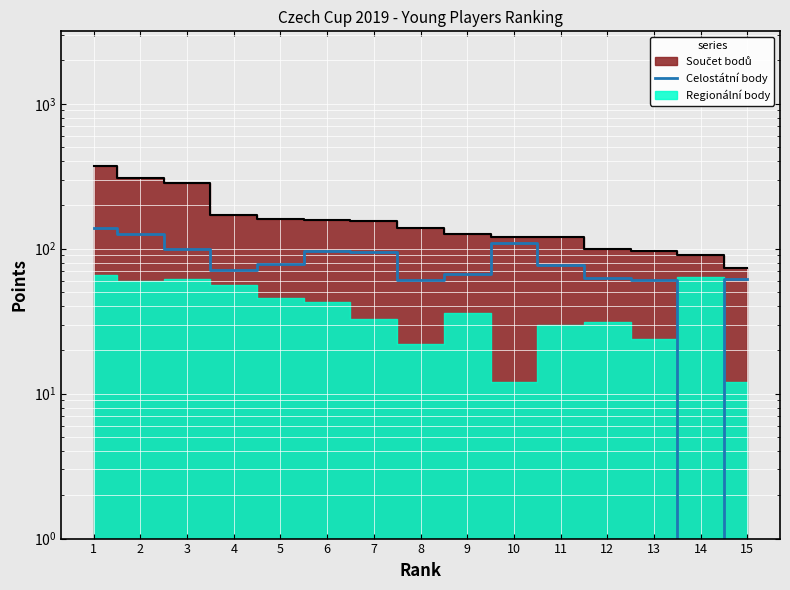

Which category has the lowest value across all series?

14